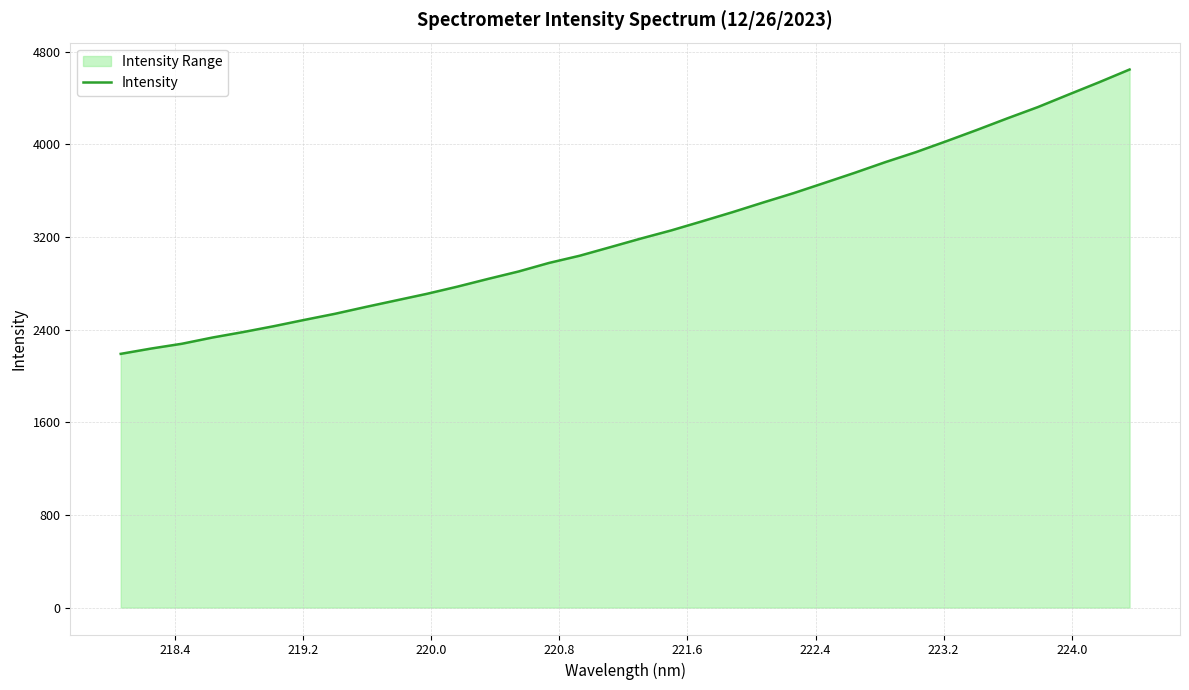

What is the greatest value displayed?

4646.9